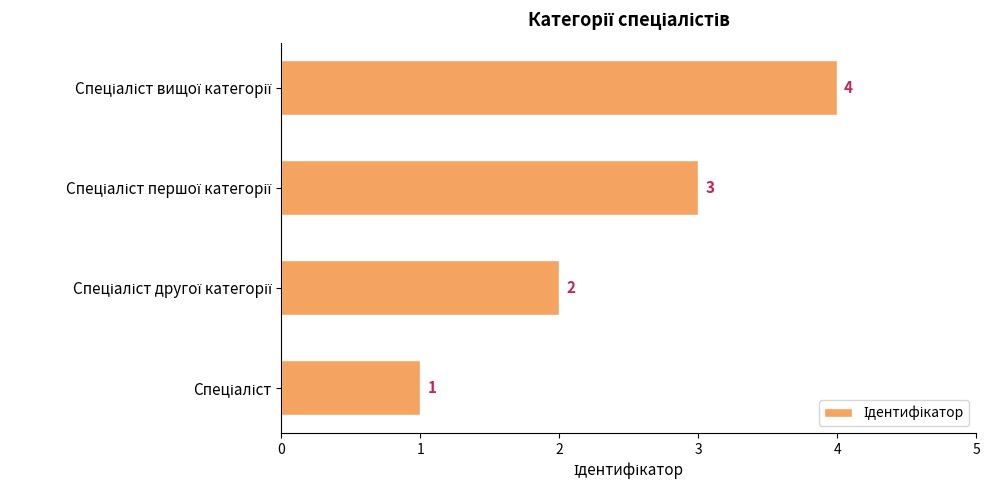

How many values are between 2 and 4?

3